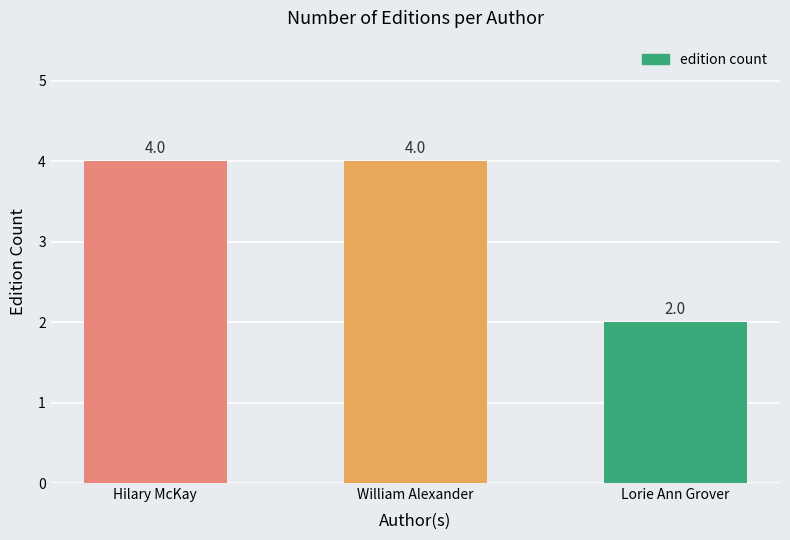

What is the label of the 2nd bar from the left?

William Alexander